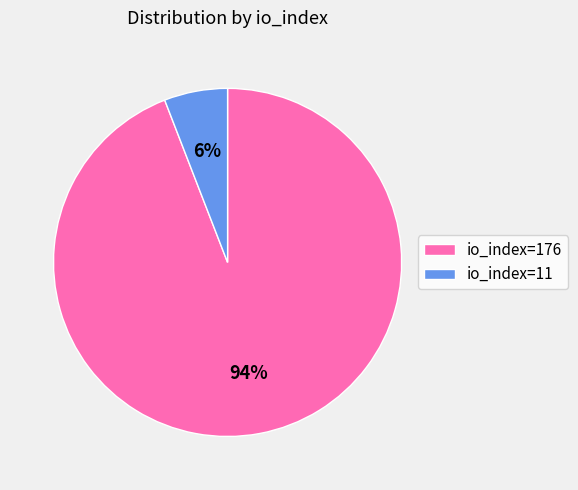

The io_index=176 slice represents 94% of the pie. True or false?

True